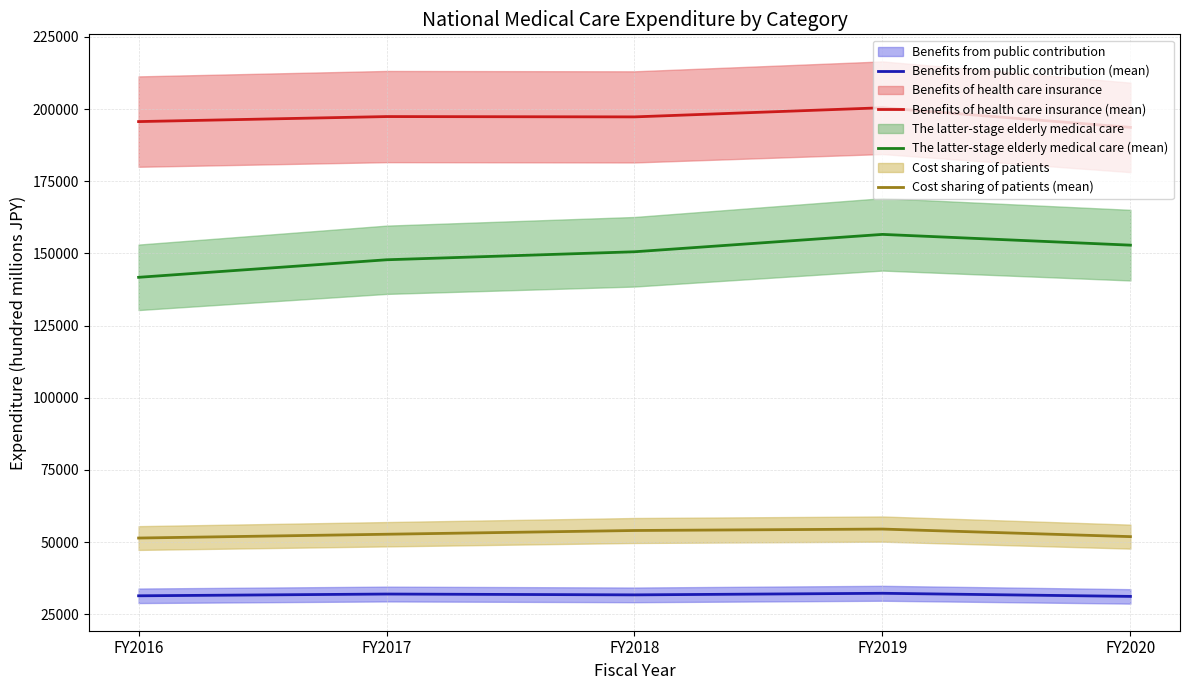

How many interior local valleys does the Benefits from public contribution (mean) series have?

1